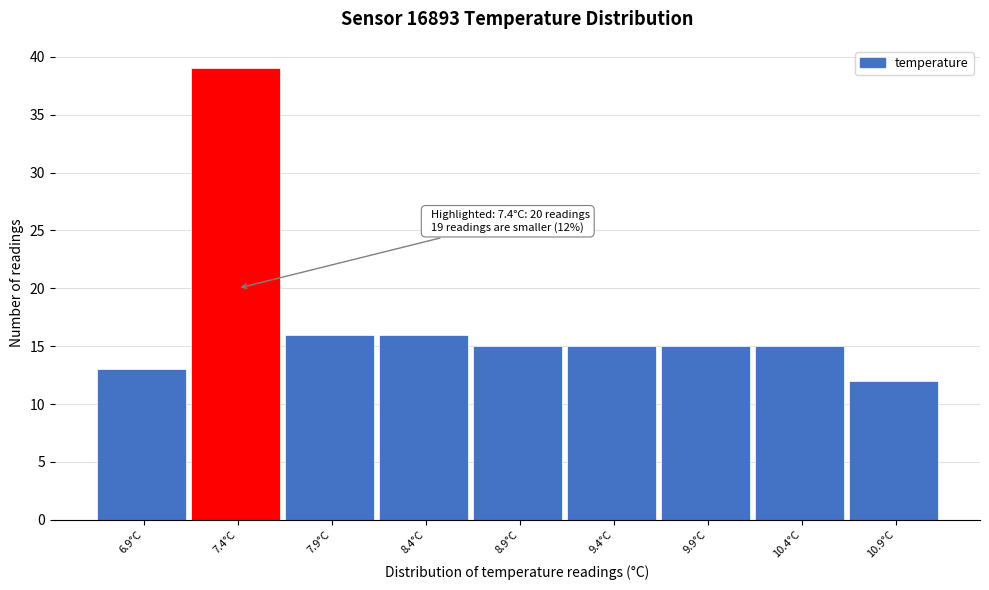

Over which range of the x-axis is the bar tallest?

7.15 to 7.65